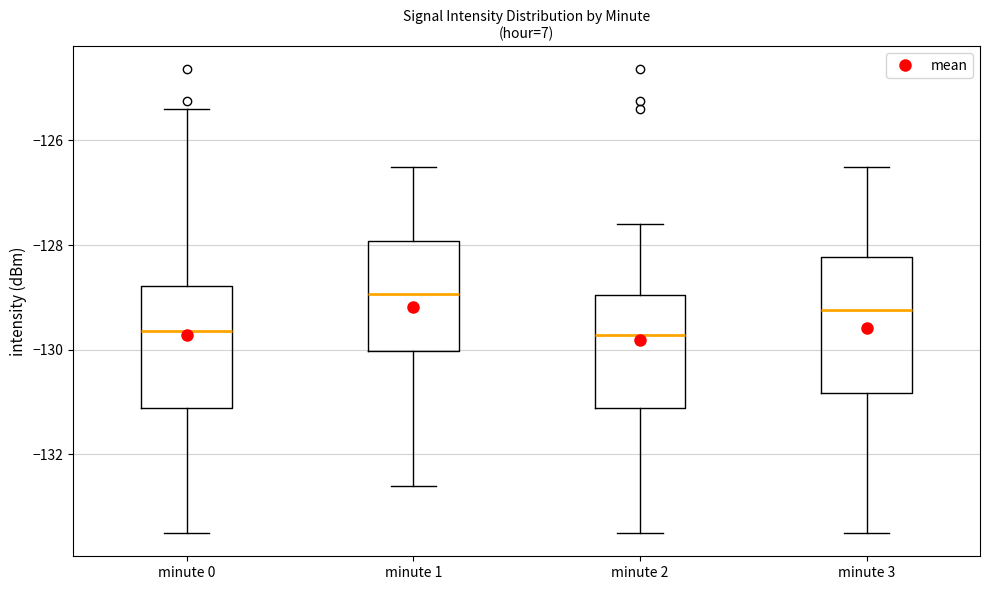

Which box has the highest median line?

minute 1